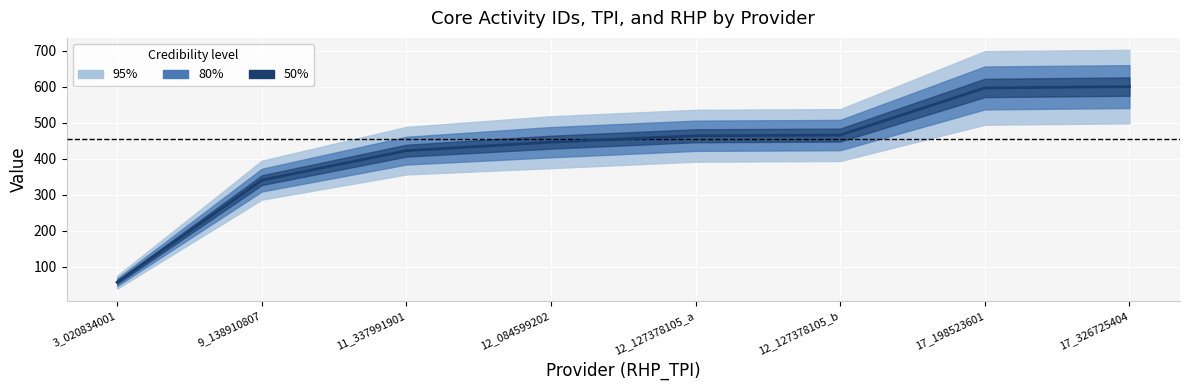

What is the greatest value displayed?

600.0